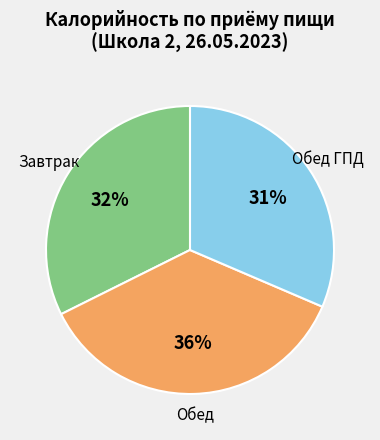

What percentage is the Обед slice, to the nearest percent?

36%